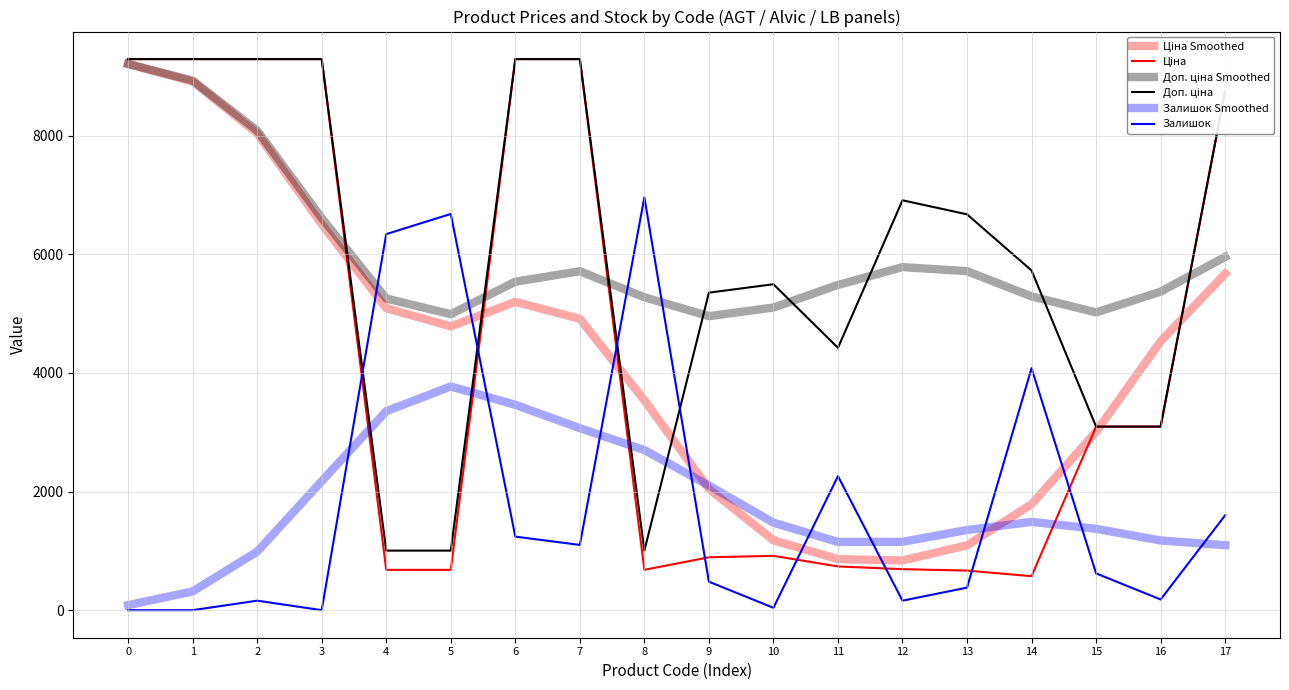

Read the Ціна value at 15.

3094.7